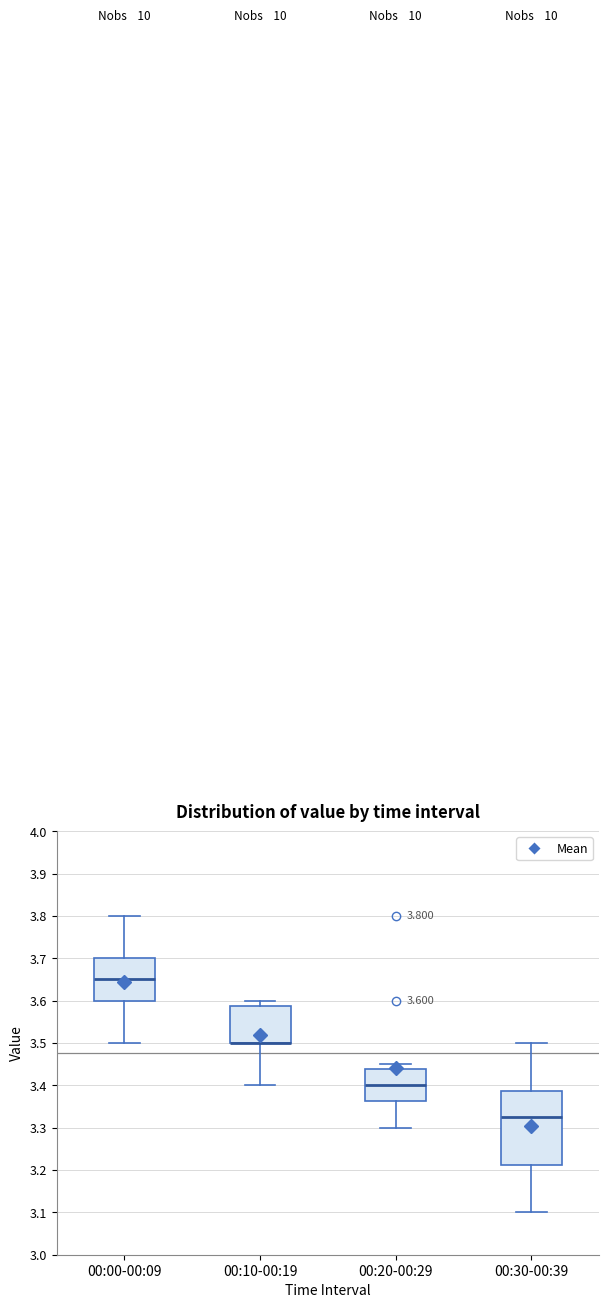

Comparing the boxes themselves (not the whiskers), which one is the tallest?

00:30-00:39